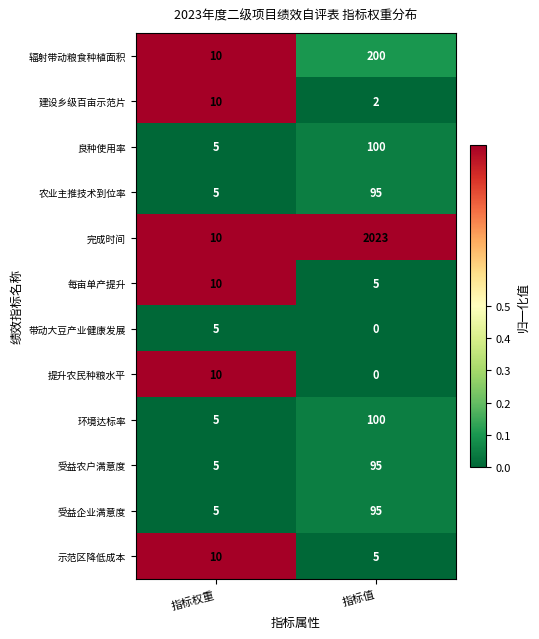

True or false: 受益农户满意度 has a value of 9 at 指标权重.

False